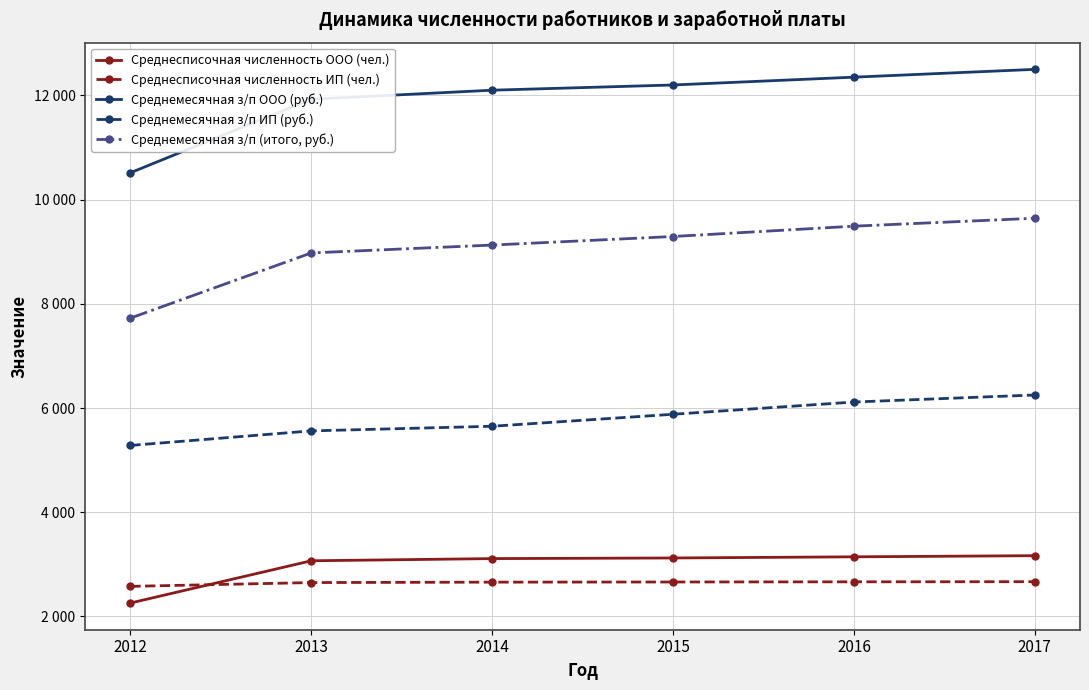

True or false: Среднемесячная з/п (итого, руб.) has a value of 15394.7 at 2015.

False